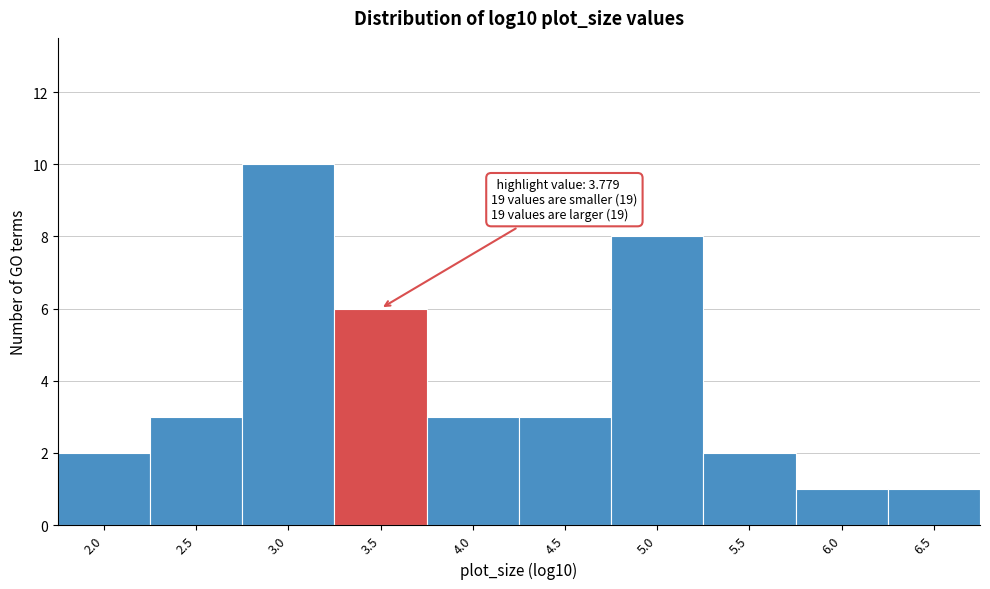

Reading left to right, list all the values displayed in this chart.

2	3	10	6	3	3	8	2	1	1